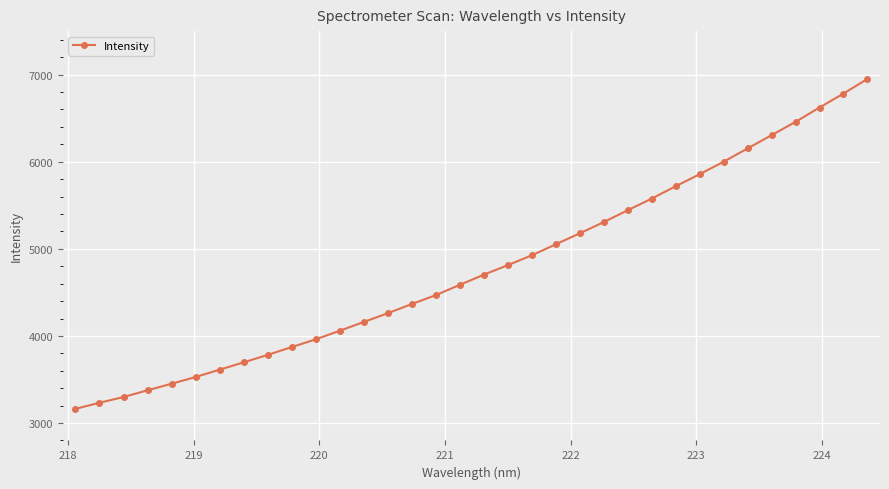

What is the value of the 30th point from the left?

6305.2